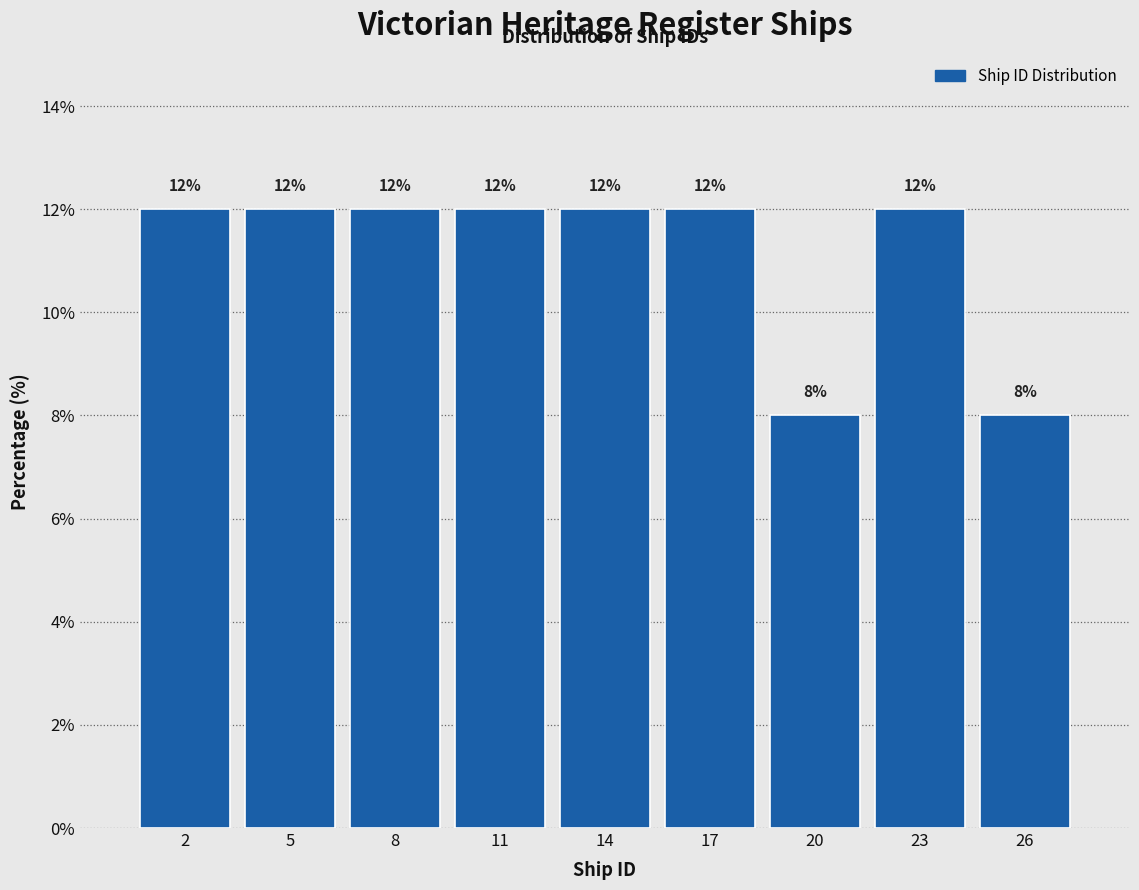

Reading left to right, list all the values displayed in this chart.

12	12	12	12	12	12	8	12	8